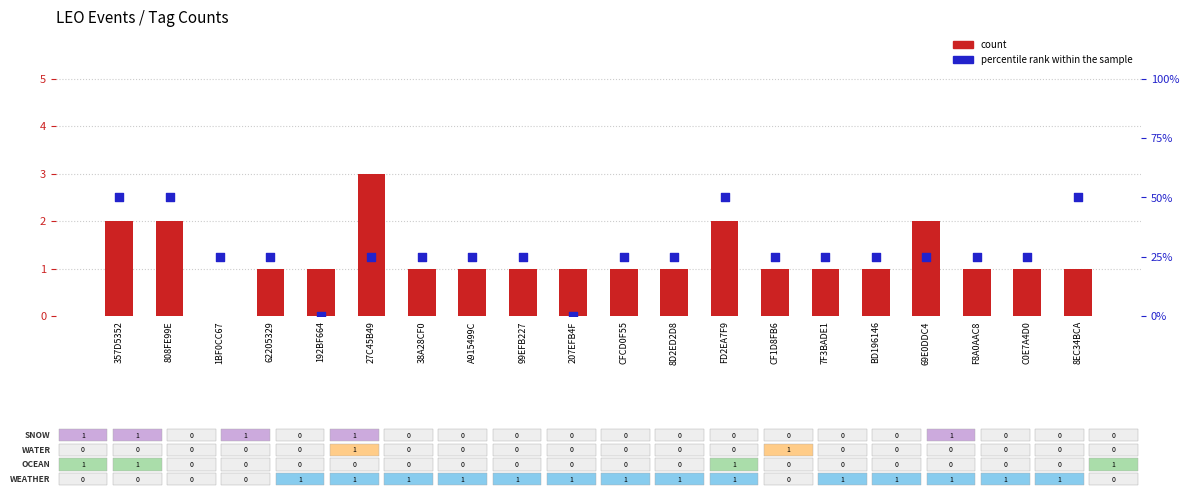

Is the value of count at A915499C greater than the value of percentile rank within the sample at 8D2ED2D8?

No